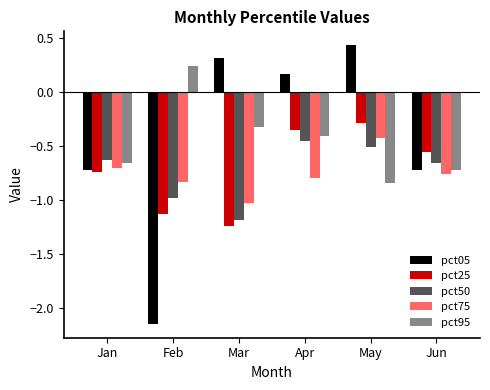

True or false: pct95 has a value of -0.1 at Mar.

False